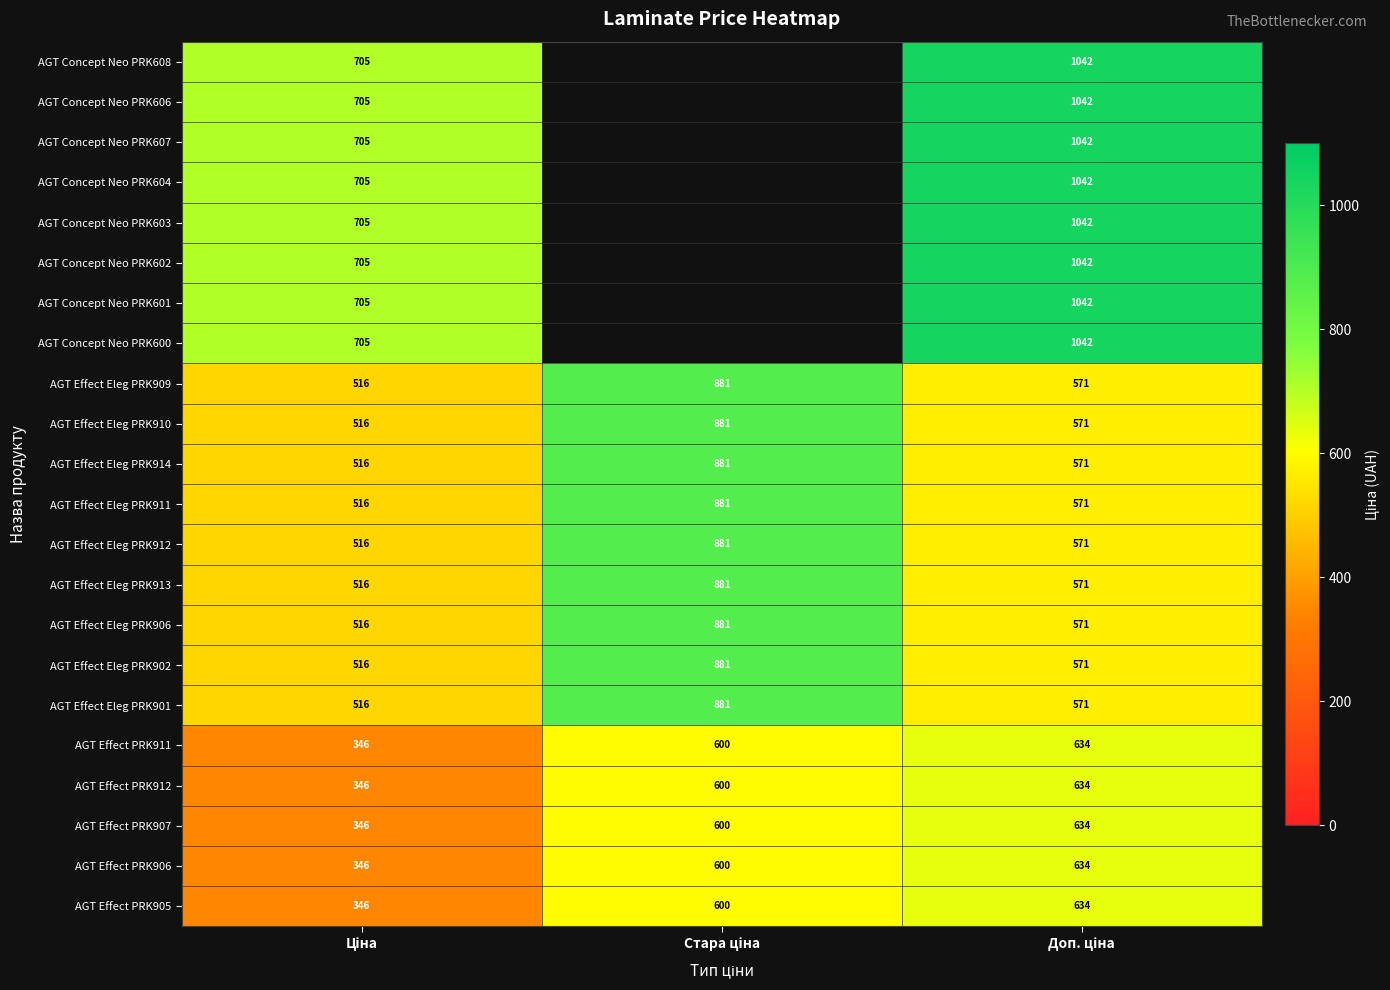

Rank the categories by AGT Concept Neo PRK600 value from lowest to highest.

Ціна, Стара ціна, Доп. ціна